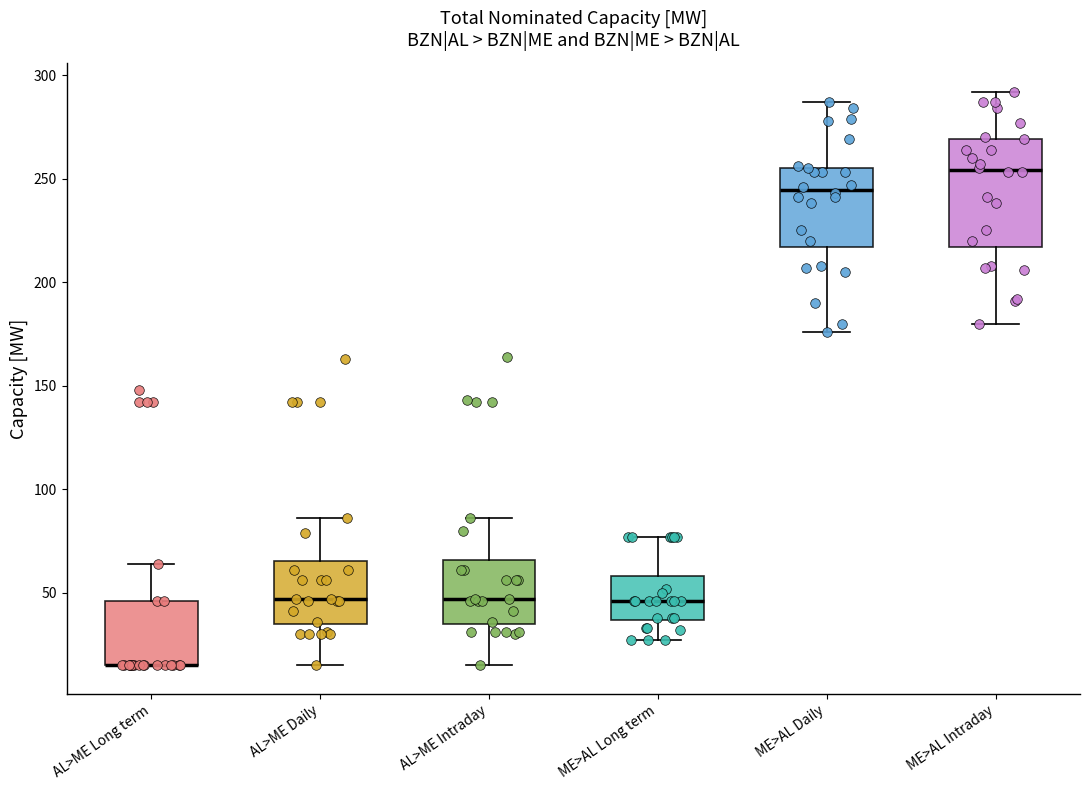

Reading left to right, transcribe this box plot: for each box, give where its median line is, the range the box spans, and where its two whiskers end, as read against the y-axis. The values are not printed on the chart, so give them approximately, as read against the axis.

AL>ME Long term: median 15 (drawn on the box's lower edge), box 15 to 45, whiskers 15 to 65
AL>ME Daily: median 45, box 35 to 65, whiskers 15 to 85
AL>ME Intraday: median 45, box 35 to 65, whiskers 15 to 85
ME>AL Long term: median 45, box 35 to 60, whiskers 25 to 75
ME>AL Daily: median 245, box 215 to 255, whiskers 175 to 285
ME>AL Intraday: median 255, box 215 to 270, whiskers 180 to 290